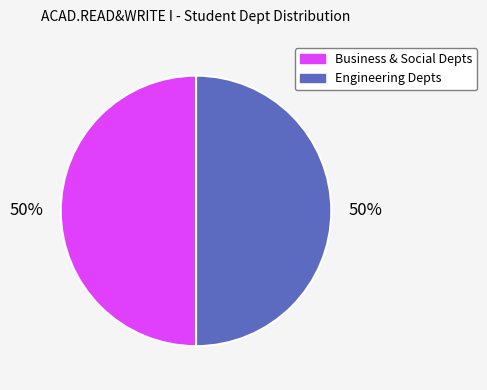

To the nearest percent, what is the average slice percentage?

50%